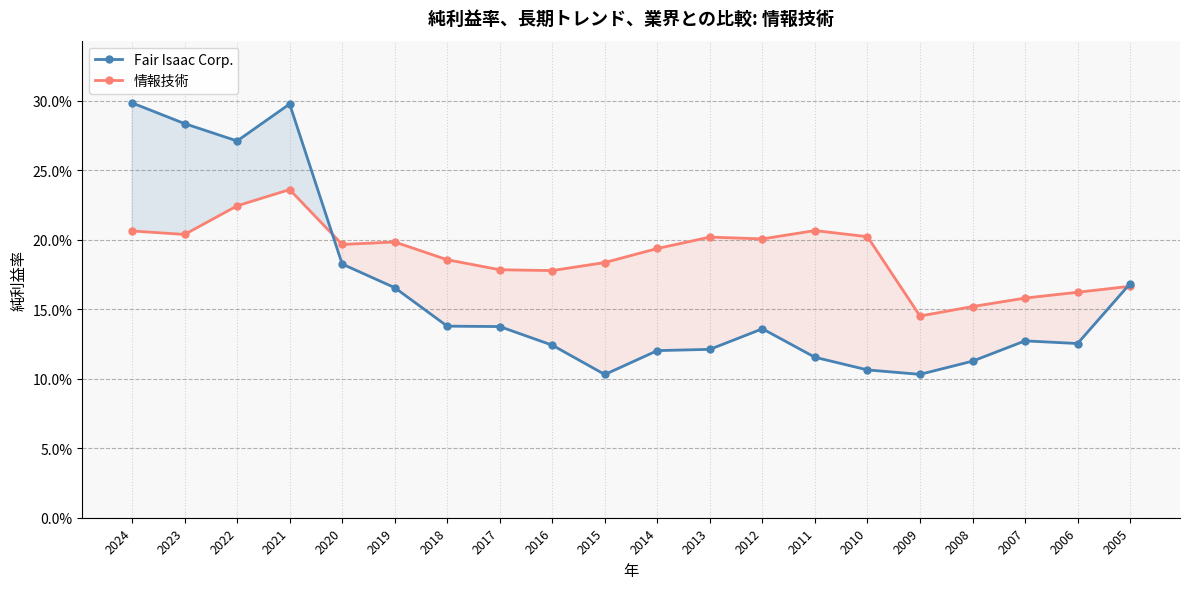

Which series ends up on top after the final intersection of 情報技術 and Fair Isaac Corp.?

Fair Isaac Corp.